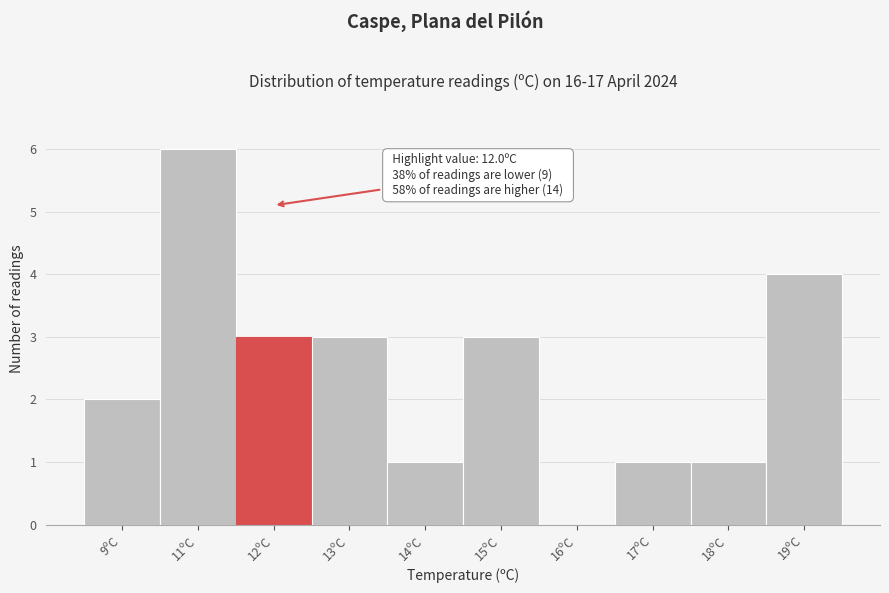

Reading left to right, extract all data points from this chart.

9ºC=2	11ºC=6	12ºC=3	13ºC=3	14ºC=1	15ºC=3	16ºC=0	17ºC=1	18ºC=1	19ºC=4